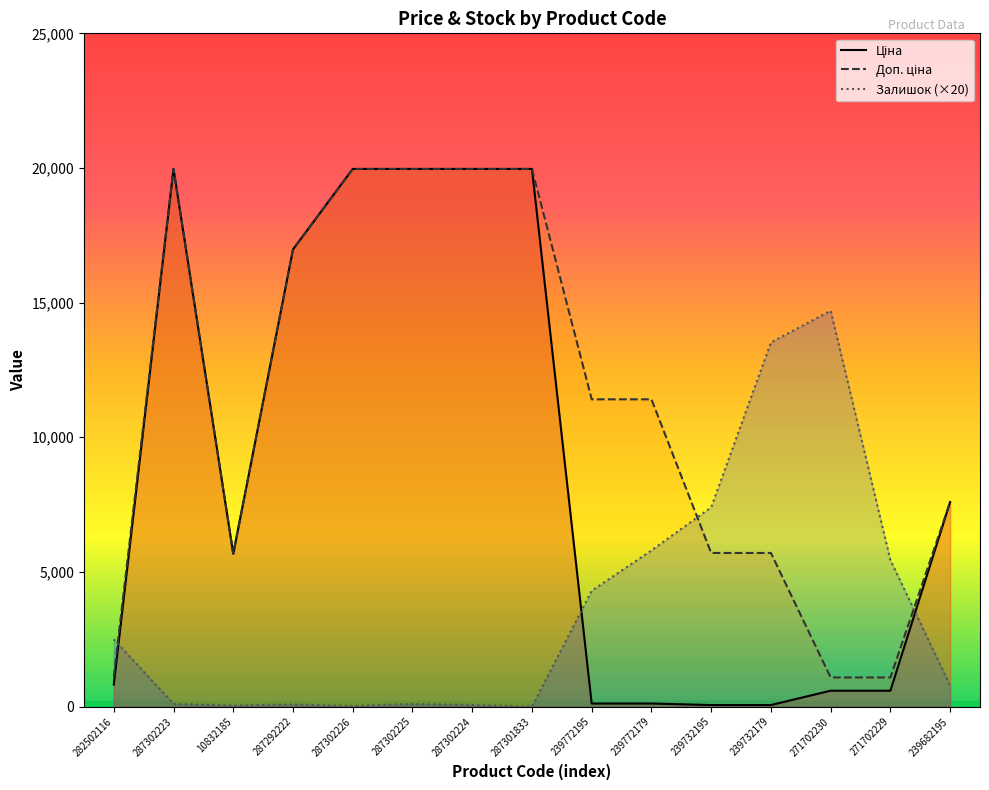

Reading left to right, list all the values displayed in this chart.

Ціна: 282502116=818.5	287302223=19964.2	10832185=5673.8	287292222=16976.3	287302226=19964.2	287302225=19964.2	287302224=19964.2	287301833=19964.2	239772195=114.1	239772179=114.1	239732195=57.0	239732179=57.0	271702230=589.9	271702229=589.9	239682195=7596.5
Доп. ціна: 282502116=1109.2	287302223=19964.2	10832185=5673.8	287292222=16976.3	287302226=19964.2	287302225=19964.2	287302224=19964.2	287301833=19964.2	239772195=11410.0	239772179=11410.0	239732195=5705.0	239732179=5705.0	271702230=1081.7	271702229=1081.7	239682195=7596.5
Залишок: 282502116=2500.0	287302223=100.0	10832185=40.0	287292222=80.0	287302226=20.0	287302225=100.0	287302224=60.0	287301833=0.0	239772195=4300.0	239772179=5800.0	239732195=7400.0	239732179=13520.0	271702230=14700.0	271702229=5440.0	239682195=780.0